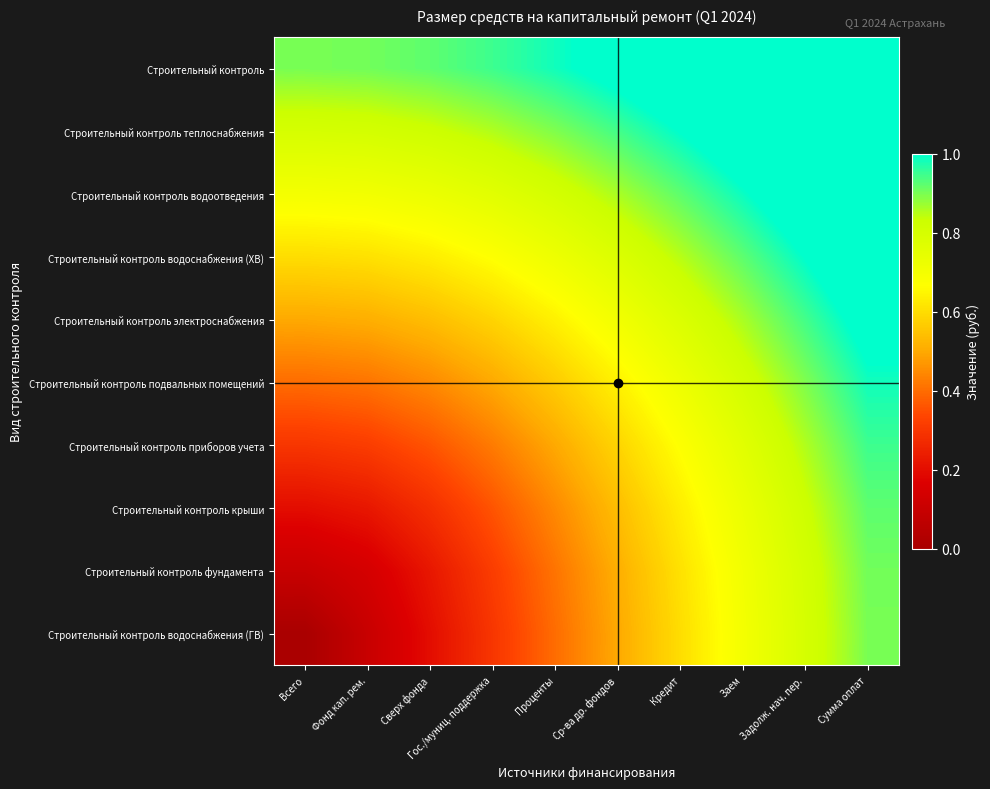

Which series changed the most between Проценты and Заем?

Строительный контроль водоснабжения (ГВ)